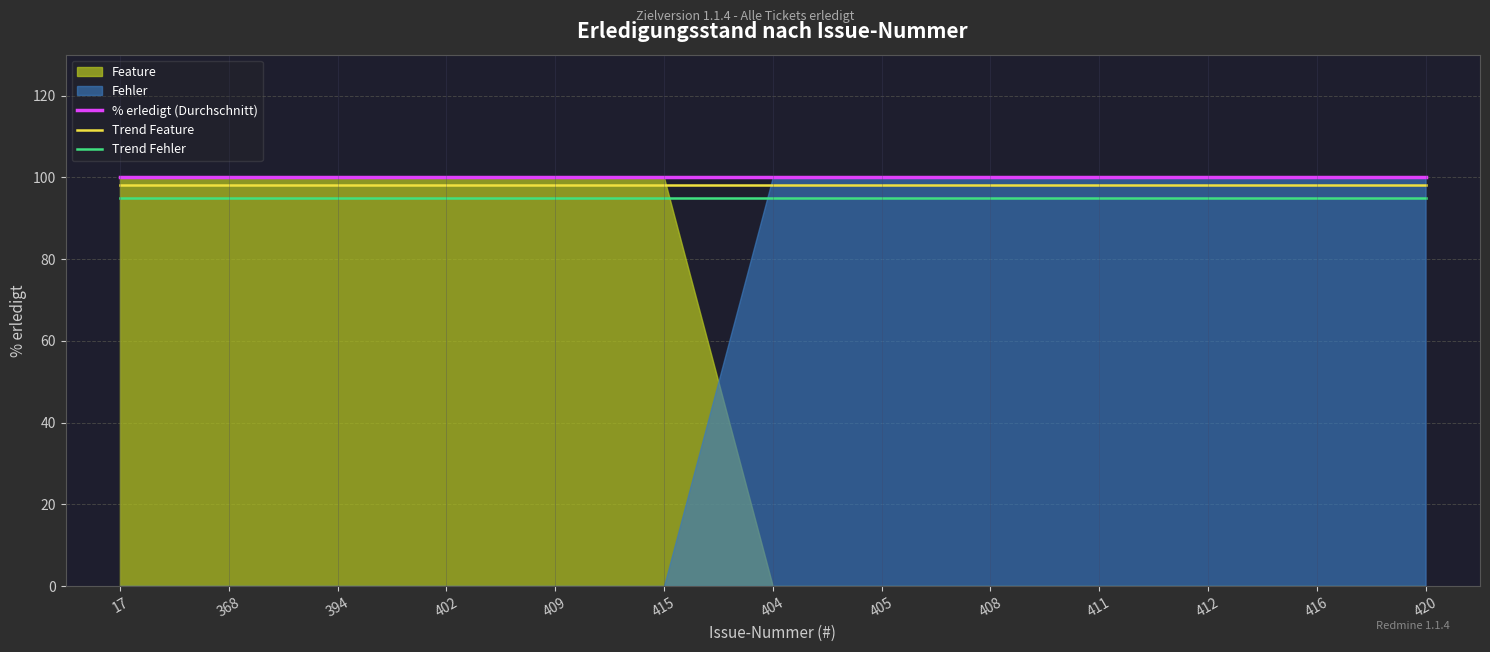

At which category is the sum across all series the highest?

17